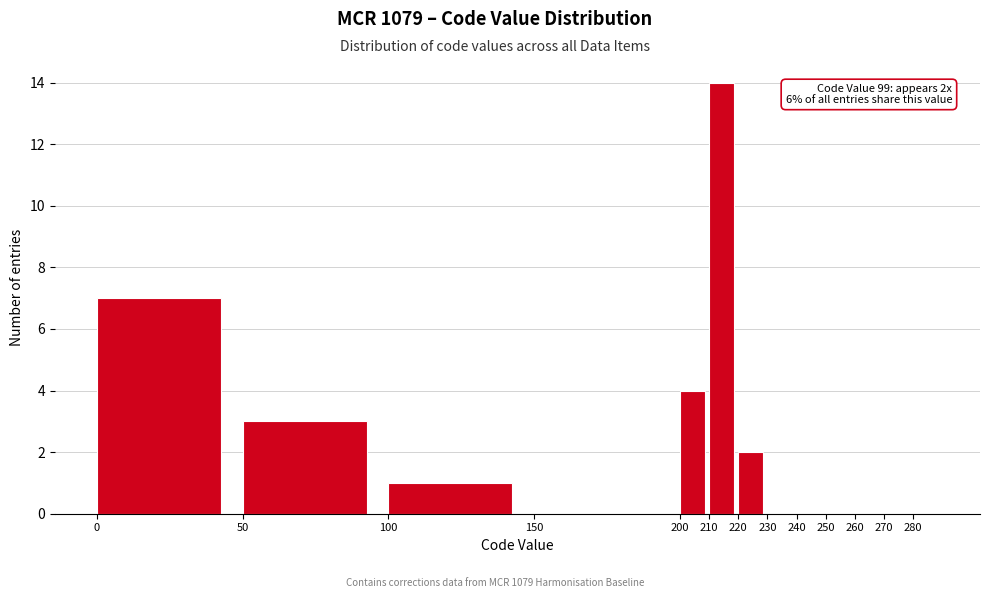

Which range on the x-axis has the tallest bar?

210 to 220